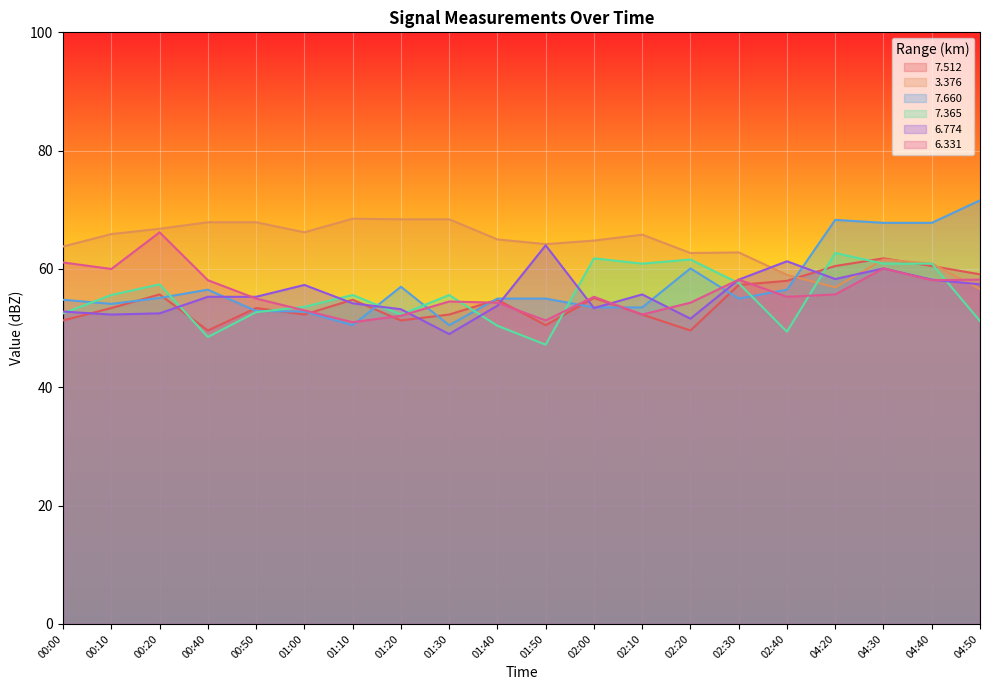

Where do   6.331 and   6.774 first cross each other?

00:40 and 00:50